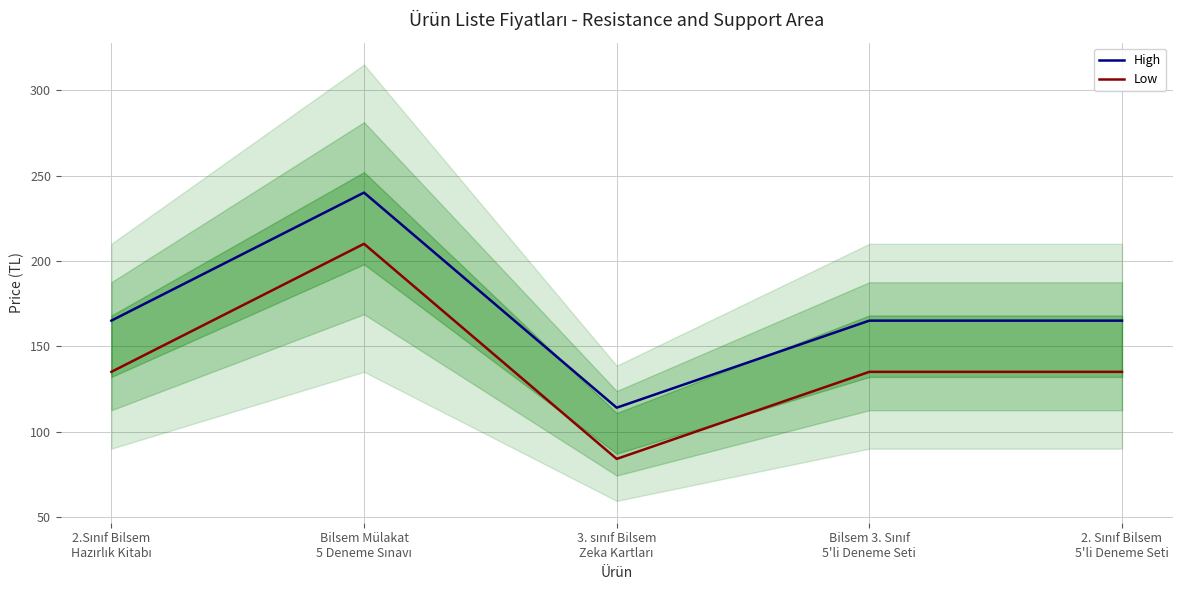

What are all the series names shown in the legend?

High, Low